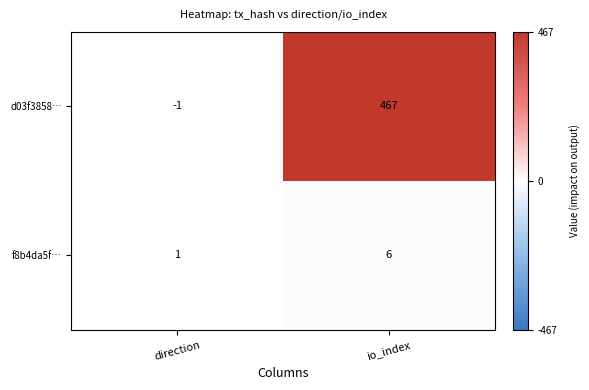

Is it true that d03f3858… equals -1 at direction?

True